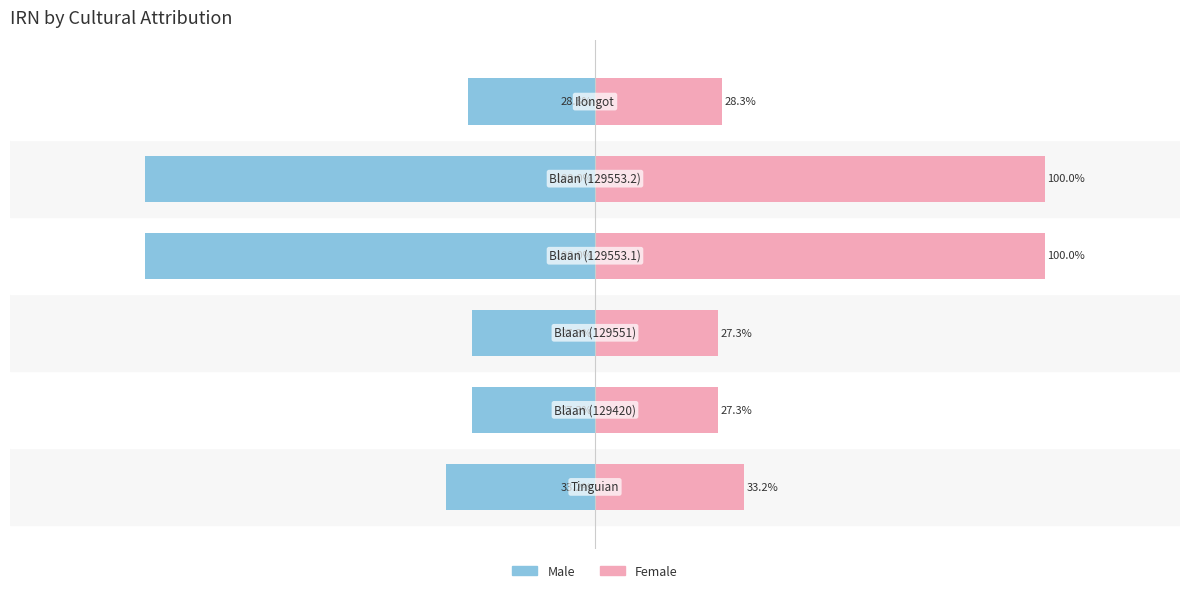

At how many categories does at least one series exceed 51?

2